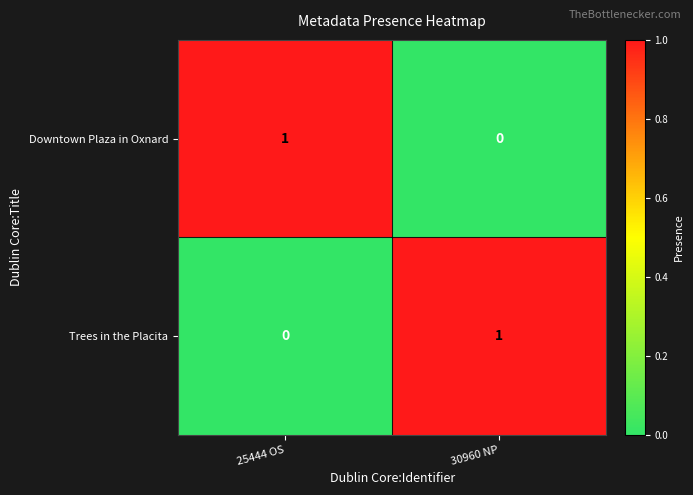

Which category has the lowest value in the Trees in the Placita series?

25444 OS